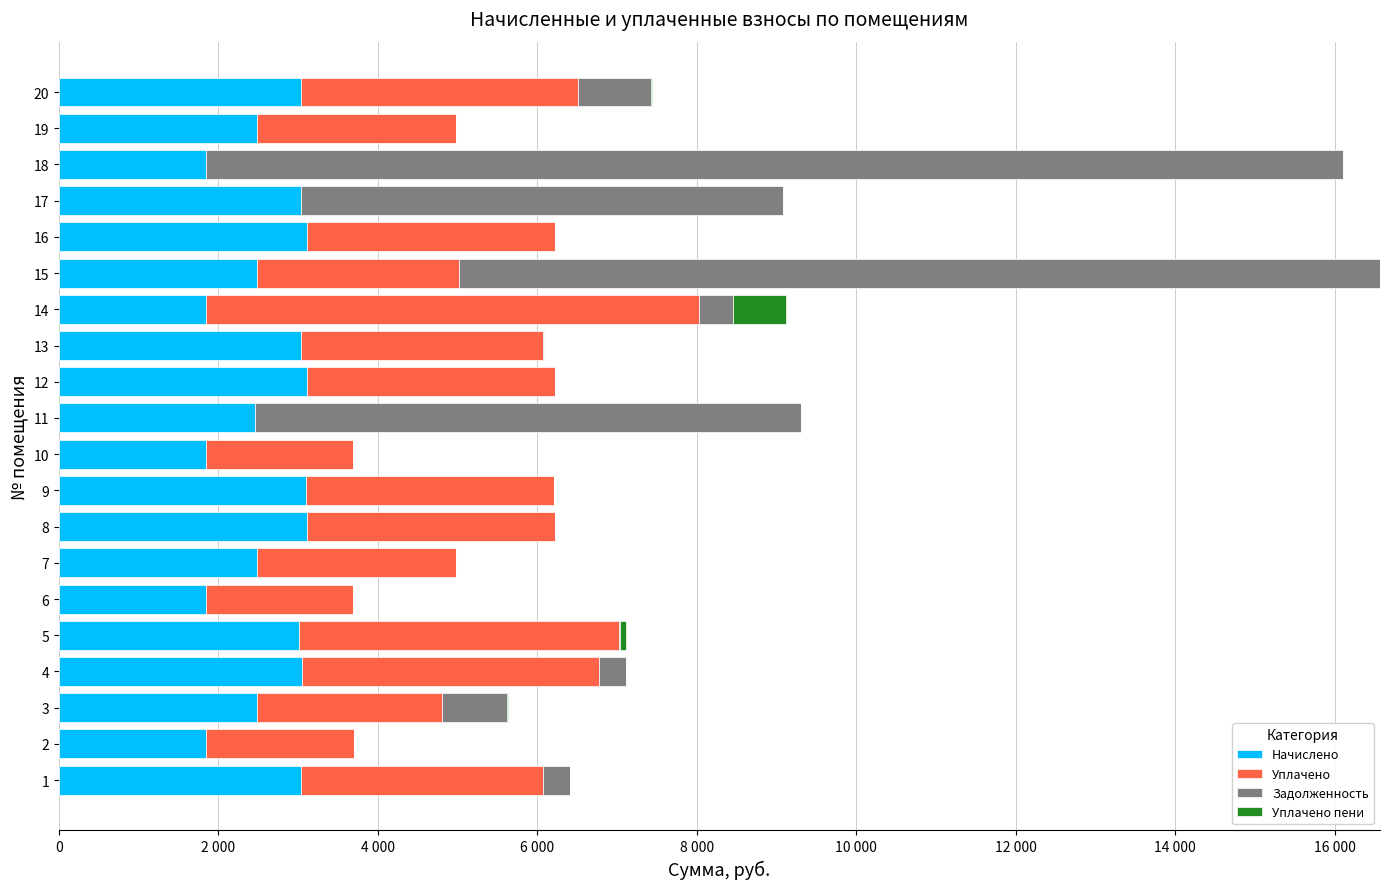

The value of Задолженность at 18 is -9150.6. True or false?

False